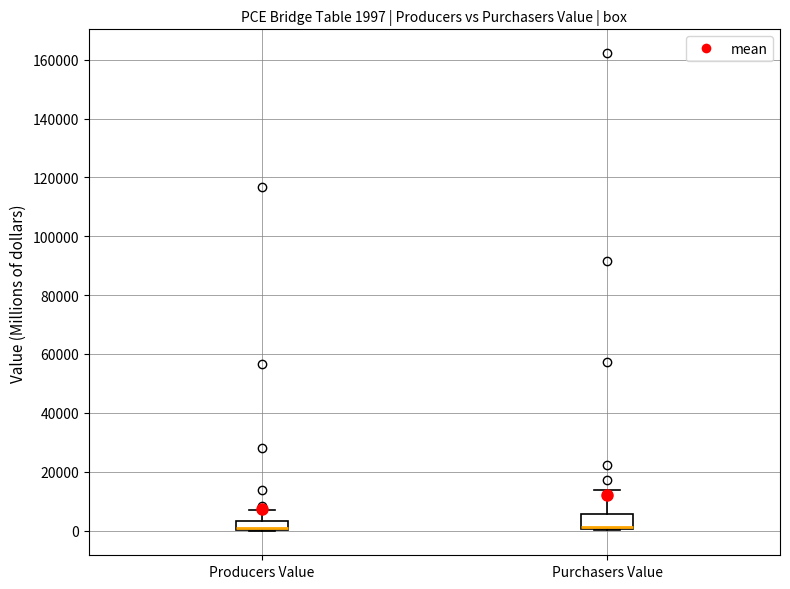

Which box is the tallest, from its lower edge to its upper edge?

Purchasers Value